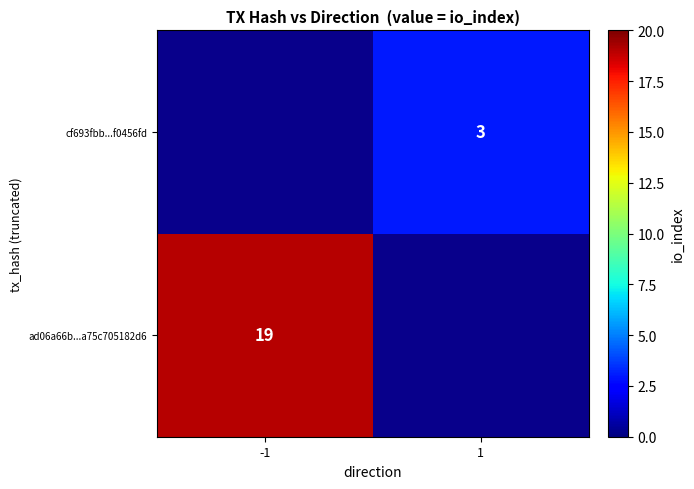

True or false: cf693fbb...f0456fd has a value of 5 at 1.

False